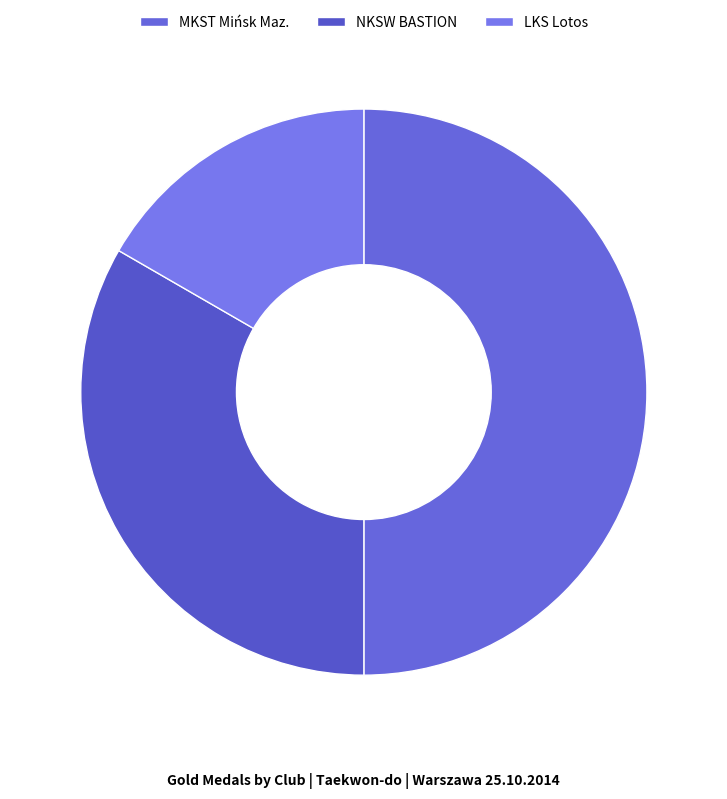

True or false: MKST Mińsk Maz. accounts for 50% of the total.

True